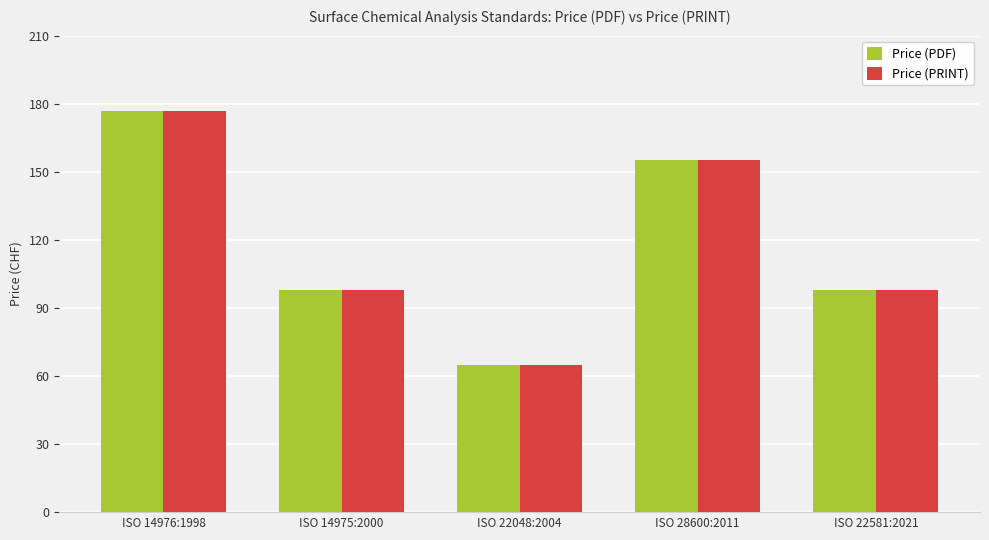

Is it true that Price (PDF) equals 98 at ISO 14975:2000?

True